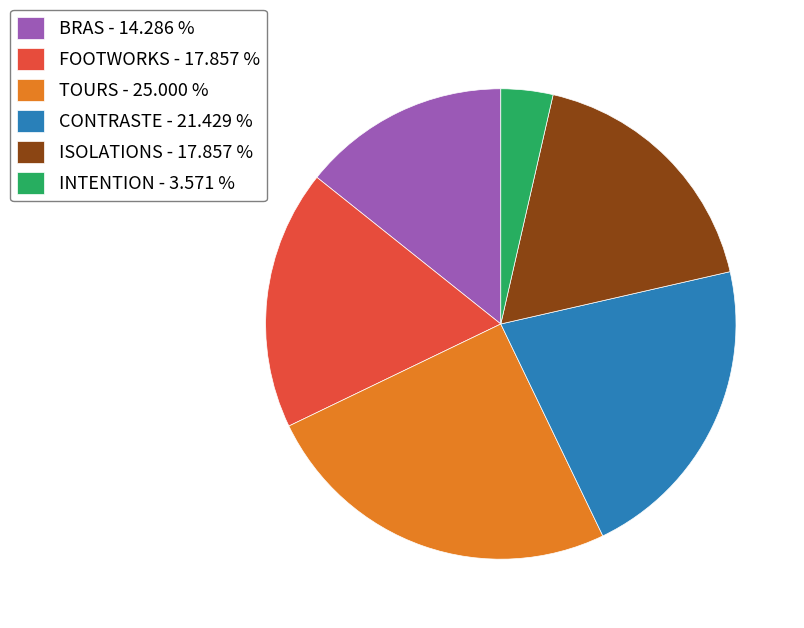

Does FOOTWORKS - 17.857 % account for over 50% of the chart?

No